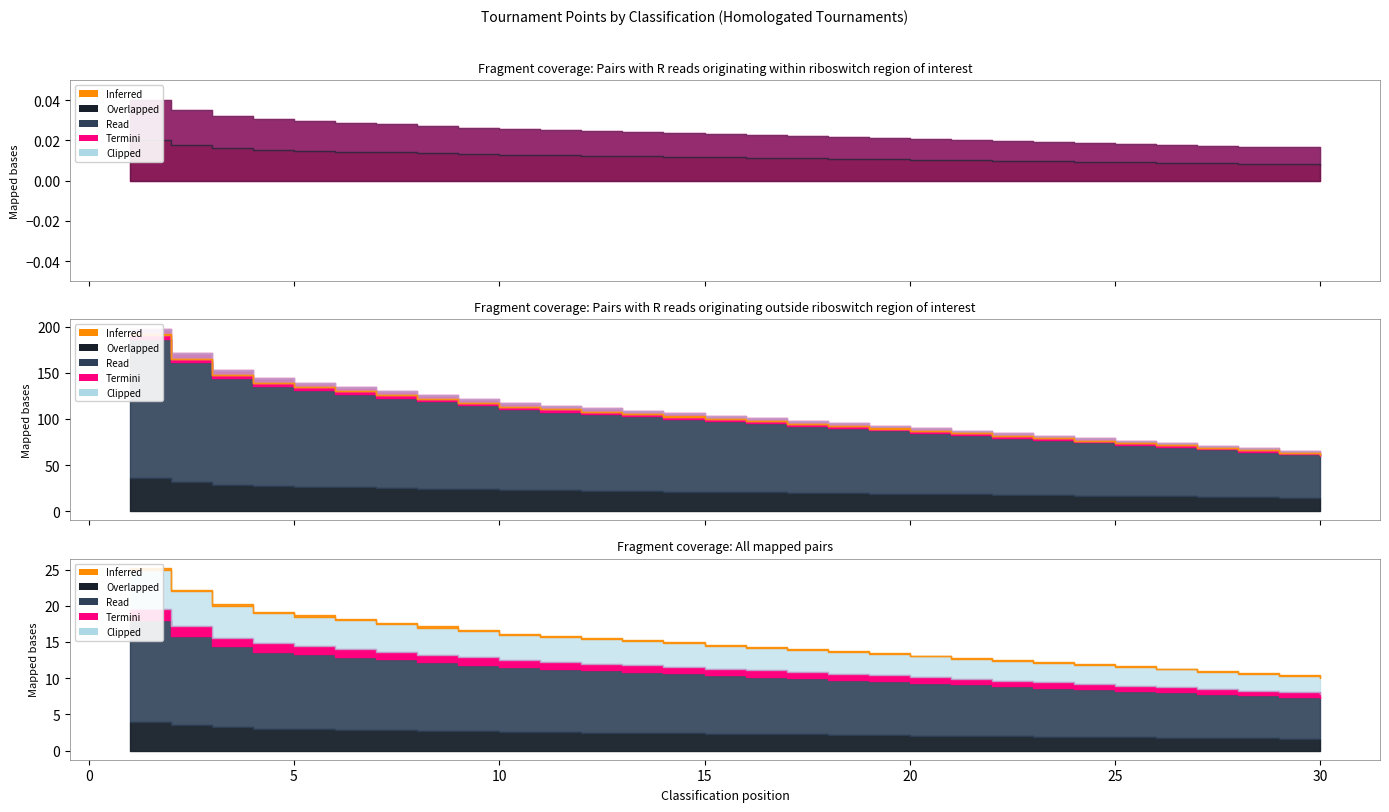

True or false: B (>=100 pairs) has a value of 166.0 at 15.

False